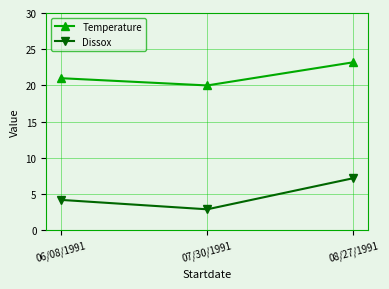

What is the total value across all series at 06/08/1991?

25.2